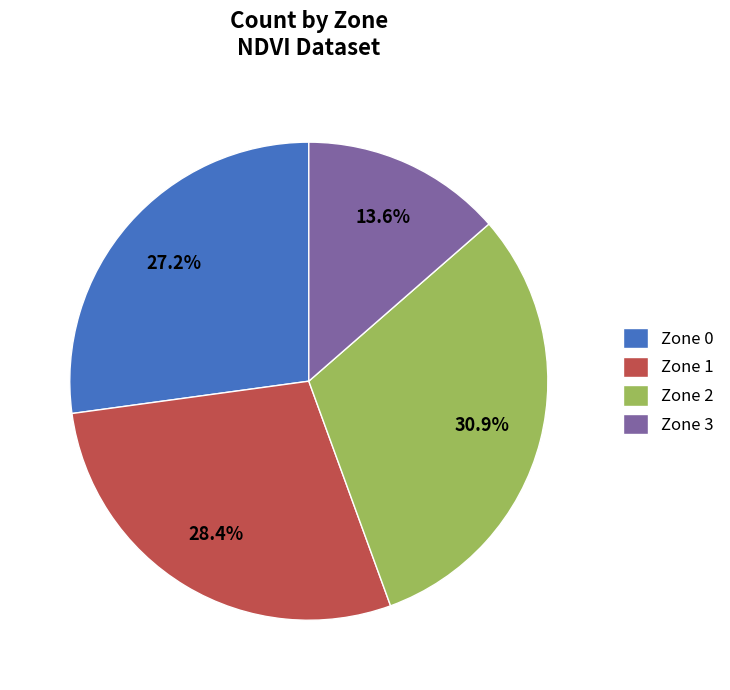

To the nearest percent, what is the difference between the largest and smallest slice percentages?

17%